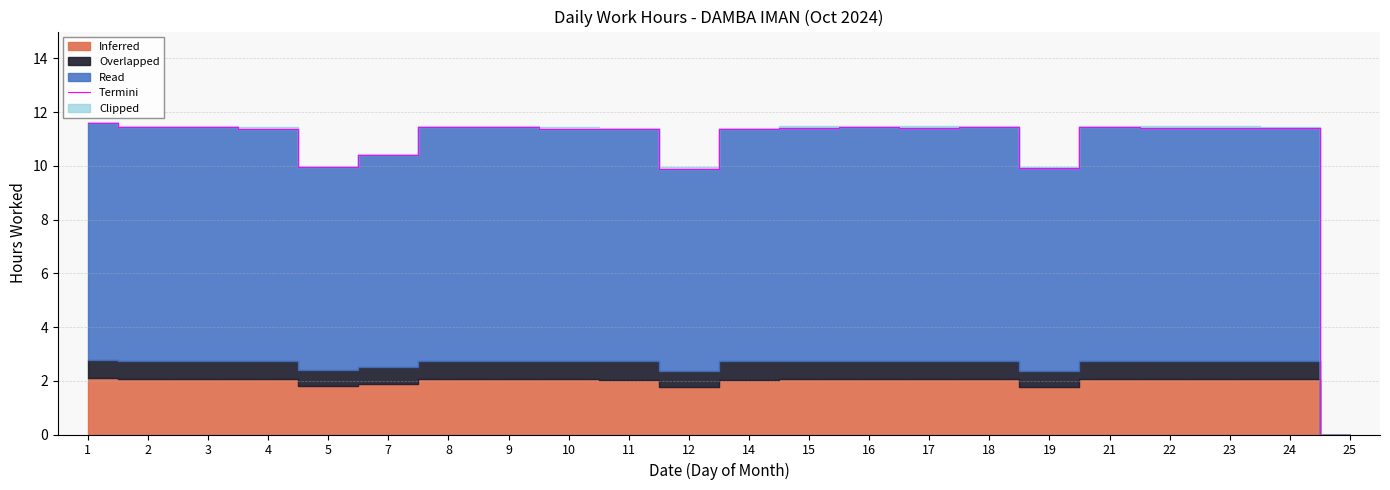

How many values are above zero?

21